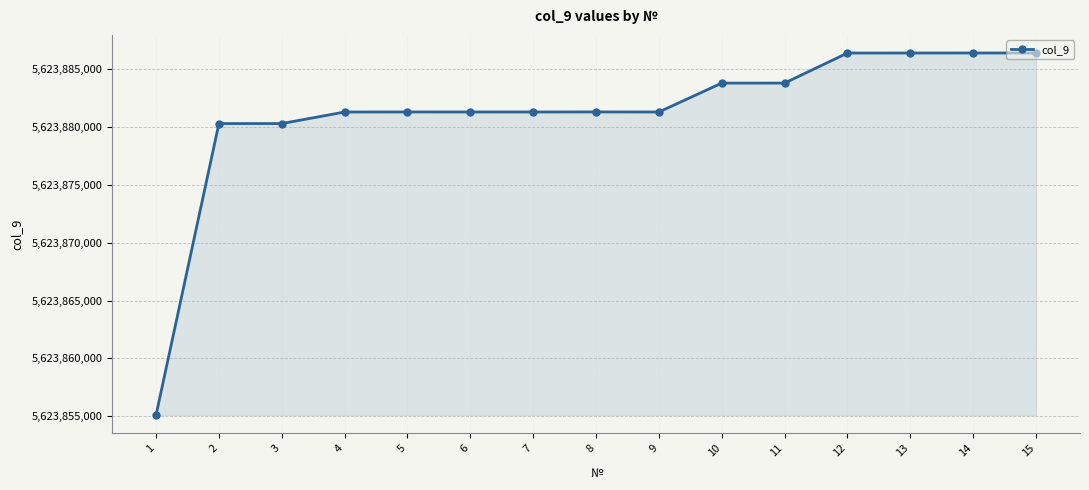

Approximately how many times larger is the value at 15 compared to 9?

1.0